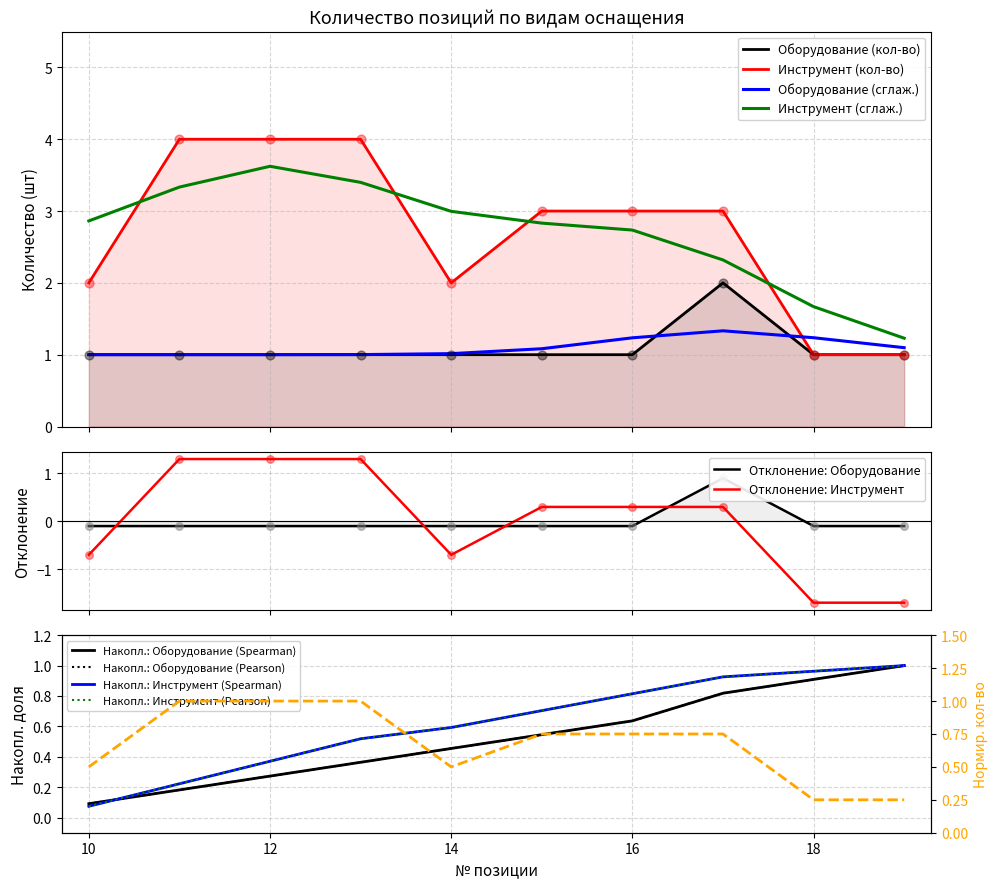

What is the maximum value for Отклонение: Инструмент?

1.3